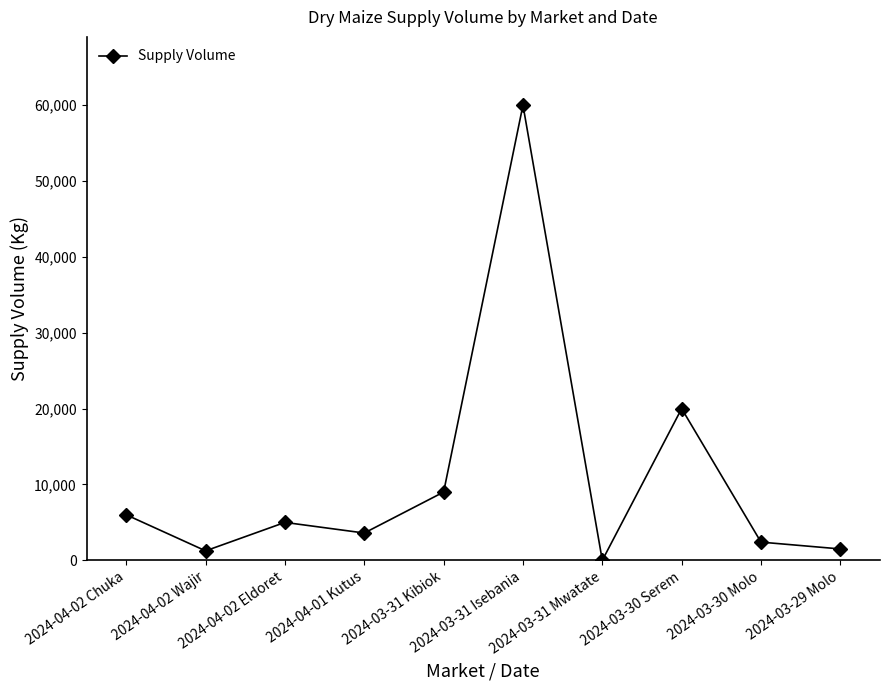

Which has a higher value, 2024-03-31 Mwatate or 2024-03-29 Molo?

2024-03-29 Molo